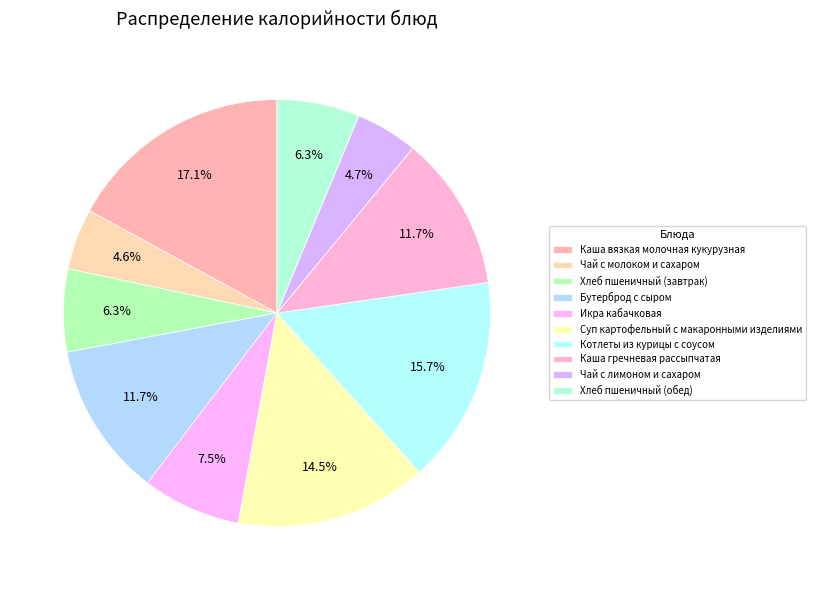

How many segments does this pie chart have?

10